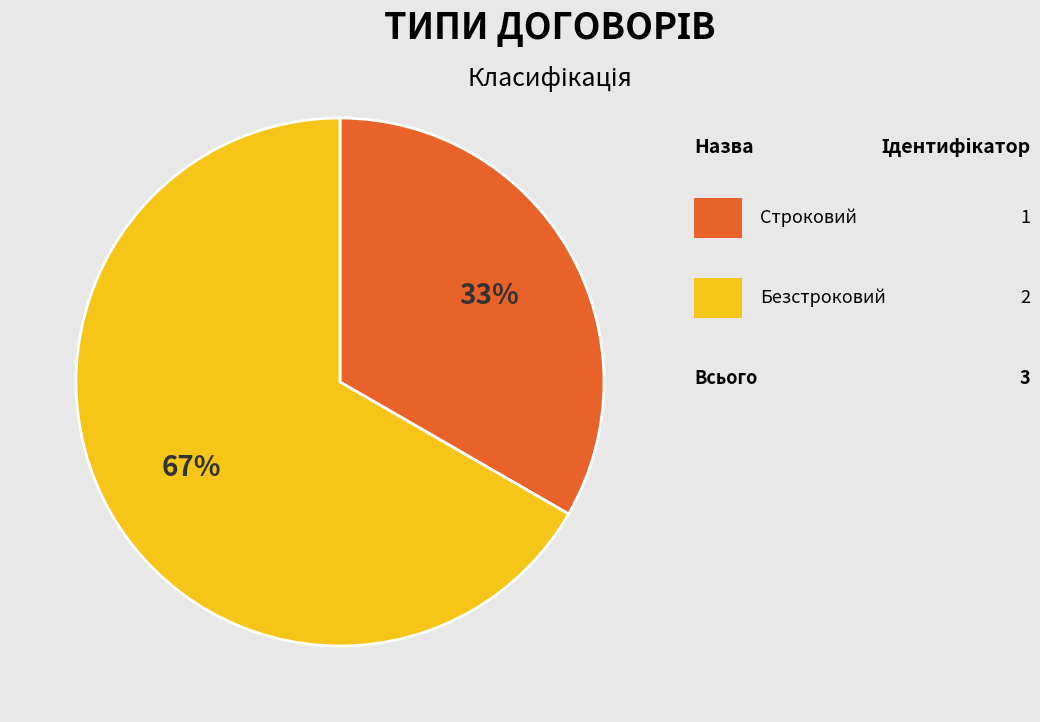

To the nearest percent, what is the average slice percentage?

50%